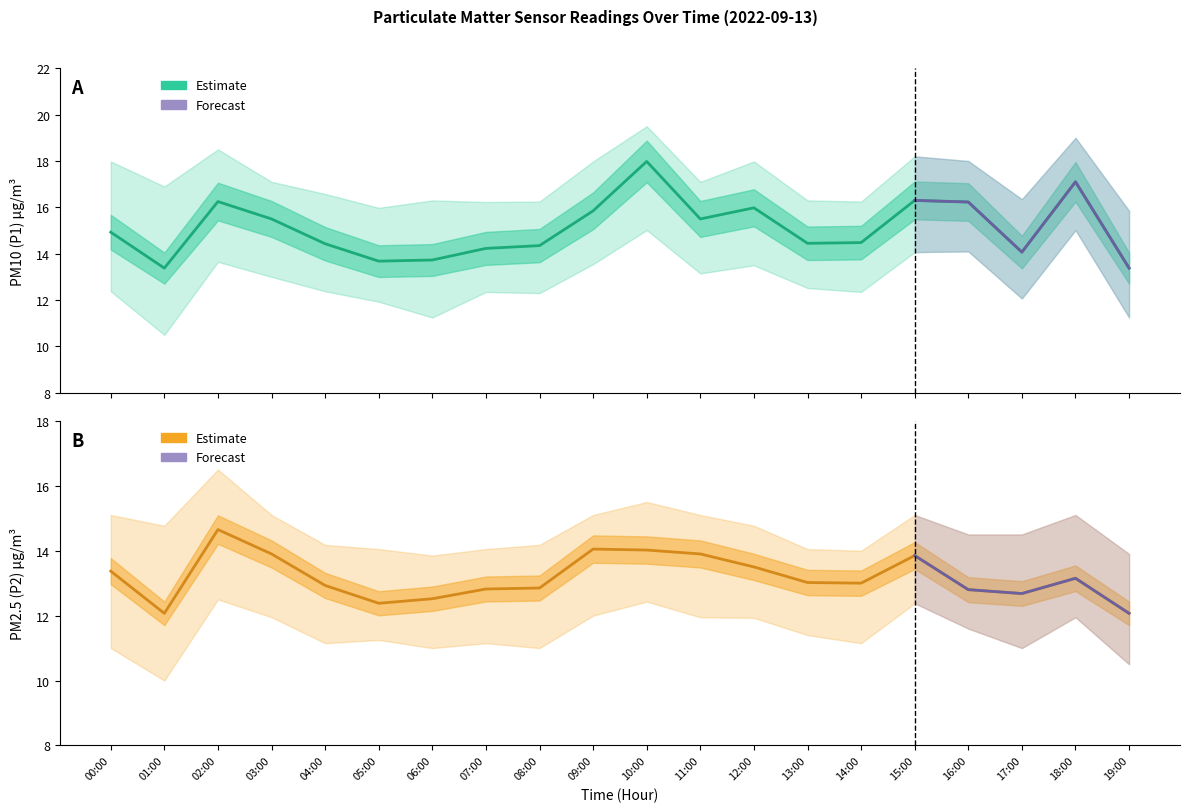

What is the difference between the maximum and minimum values in the P1_lower series?

4.5